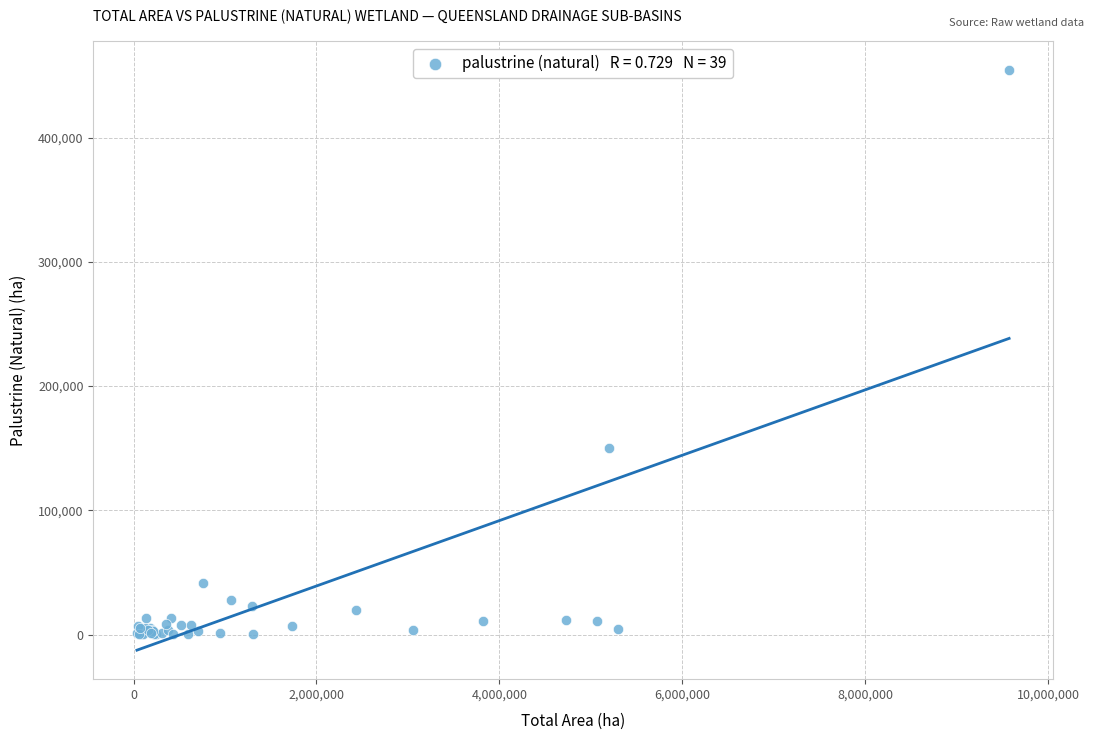

What Y value in the scatter plot is closest to 227211?

150149